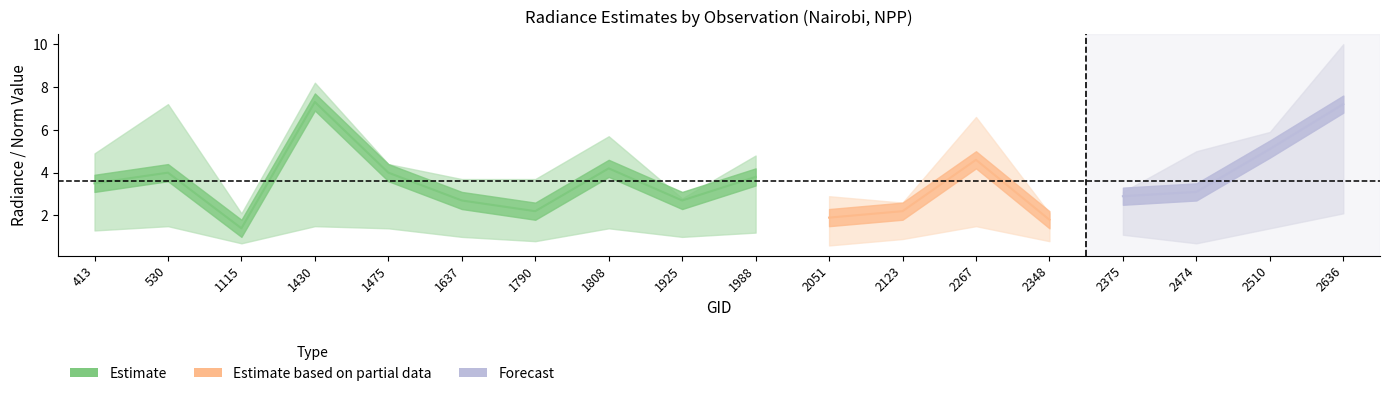

True or false: rade9_mult_nadir_norm has a value of 3.3 at 1637.

False